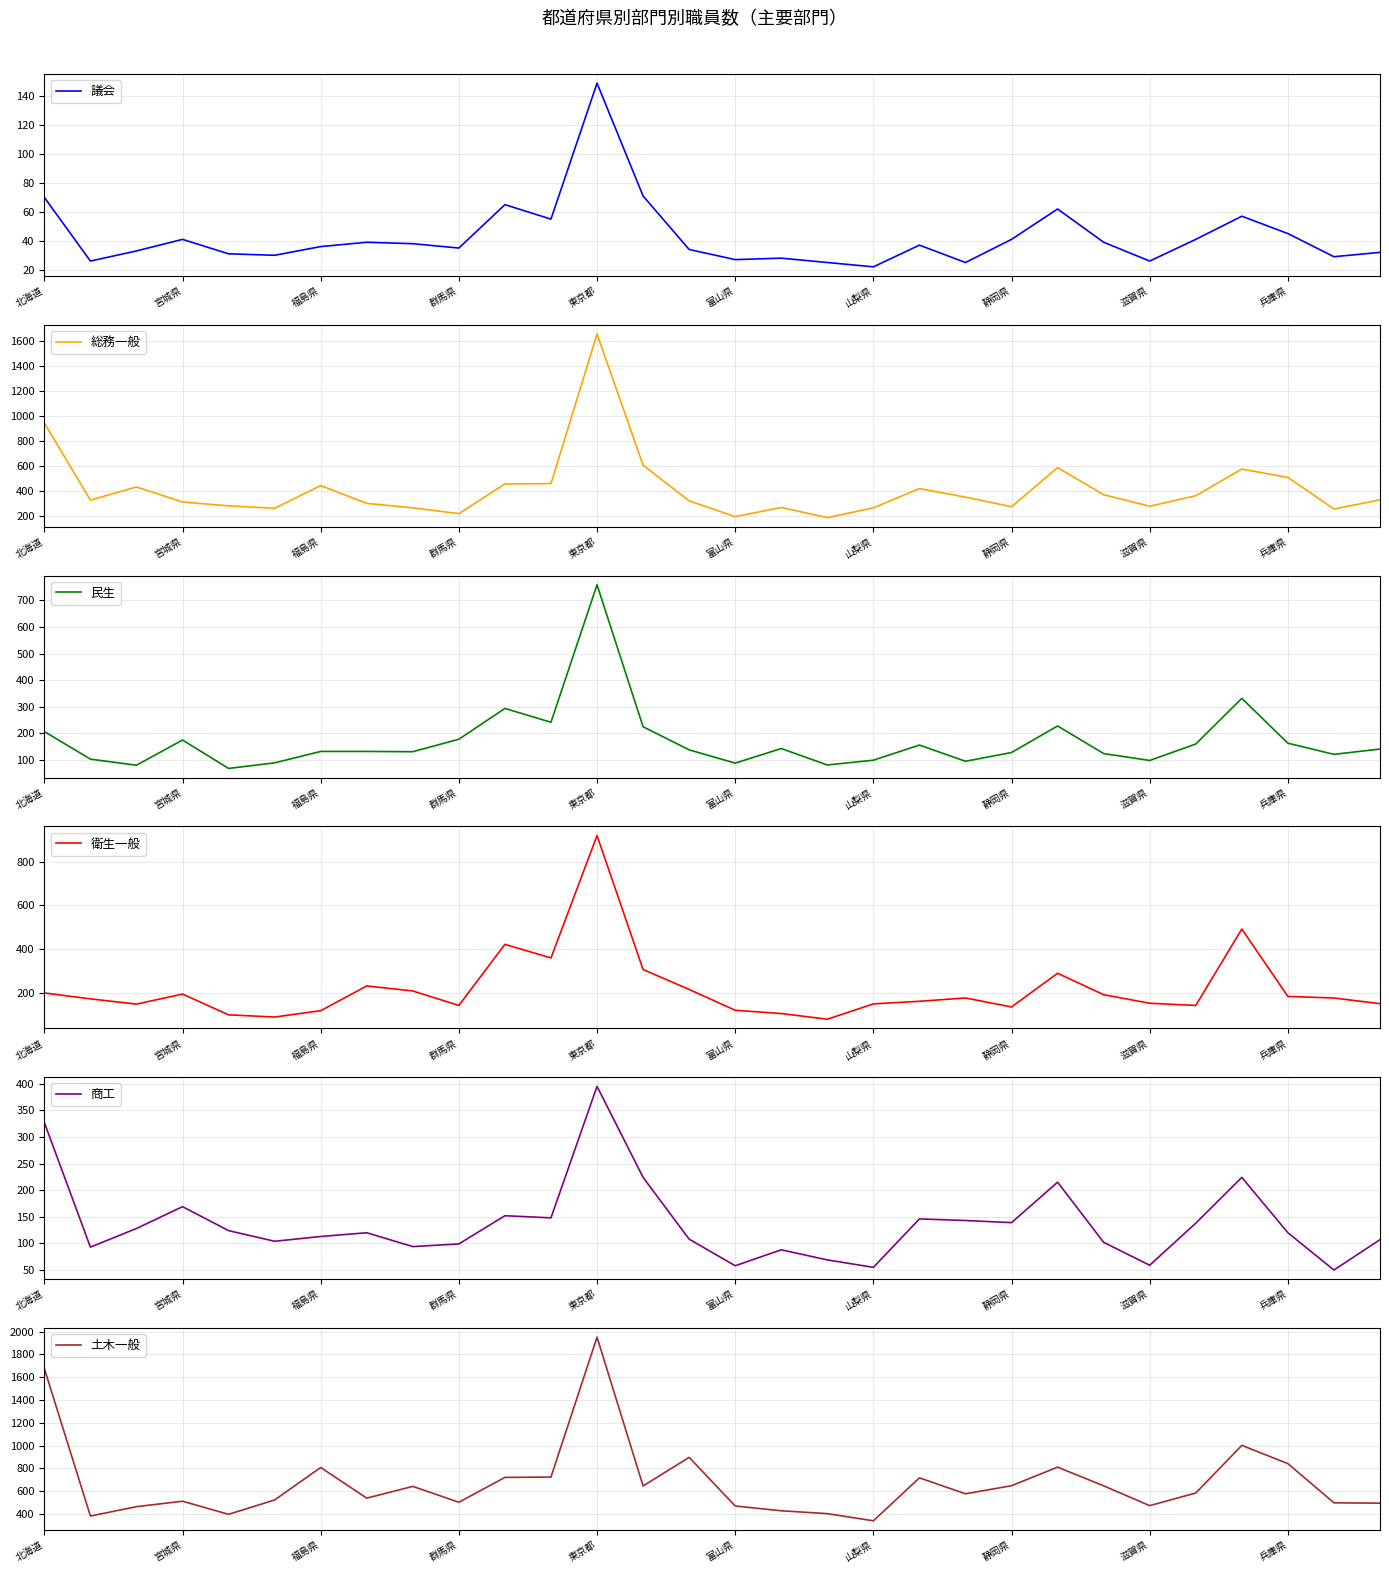

At which label does 議会 reach its minimum?

山梨県